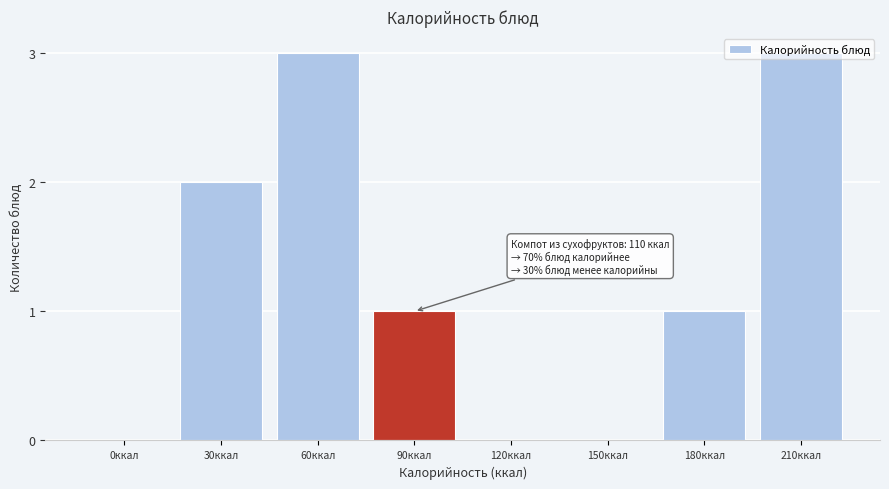

Is it true that the value at 0ккал is -2?

False